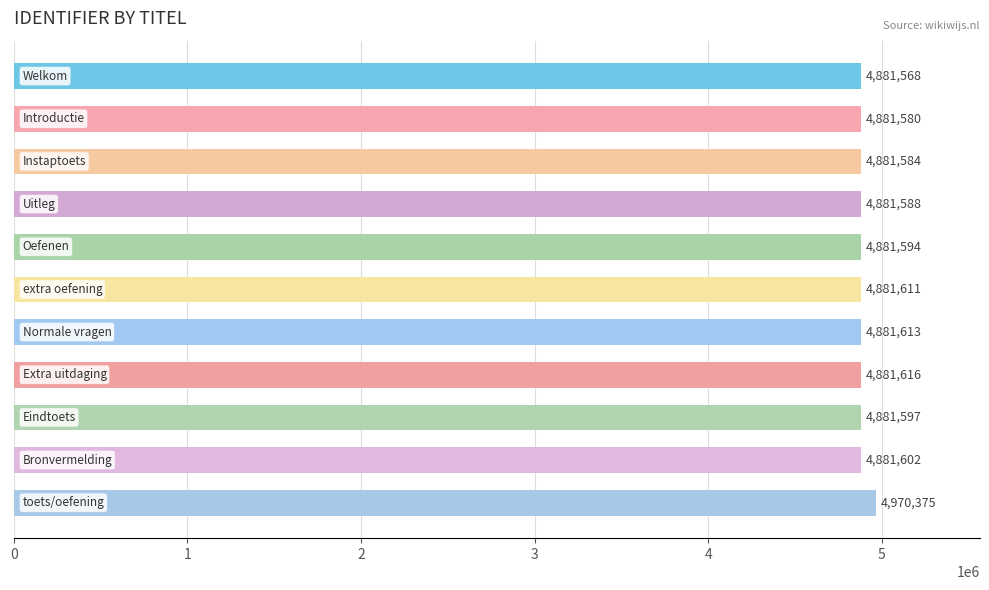

Reading top to bottom, what are all the values shown in this chart?

4881568	4881580	4881584	4881588	4881594	4881611	4881613	4881616	4881597	4881602	4970375